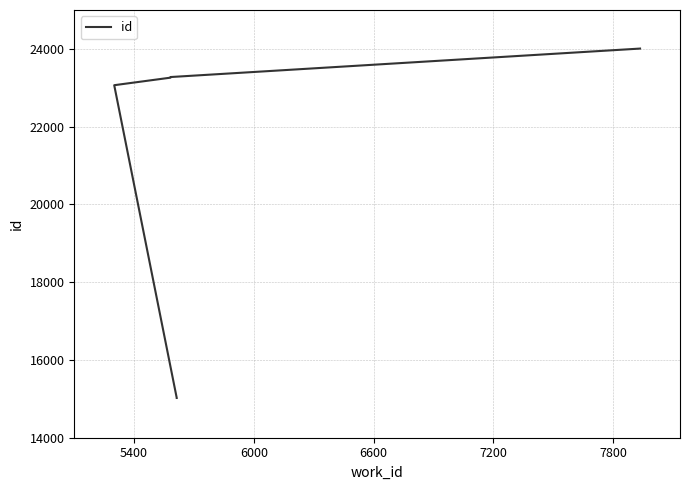

Reading left to right, list all the values displayed in this chart.

15022	15024	23066	23260	23276	24008